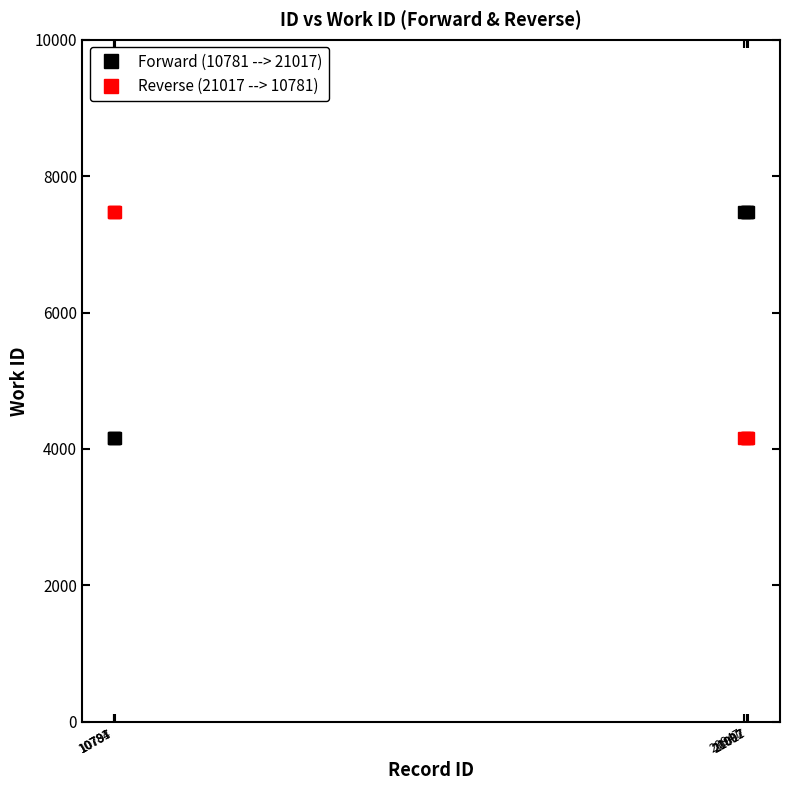

The Reverse (21017 --> 10781) series shows 10689 at 10797. True or false?

False